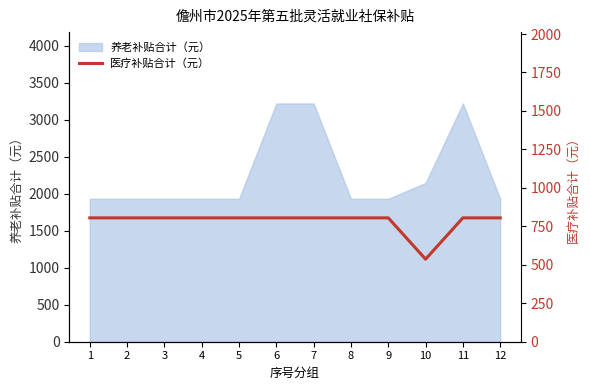

The value of 养老补贴合计（元） at 11 is 4595.5. True or false?

False